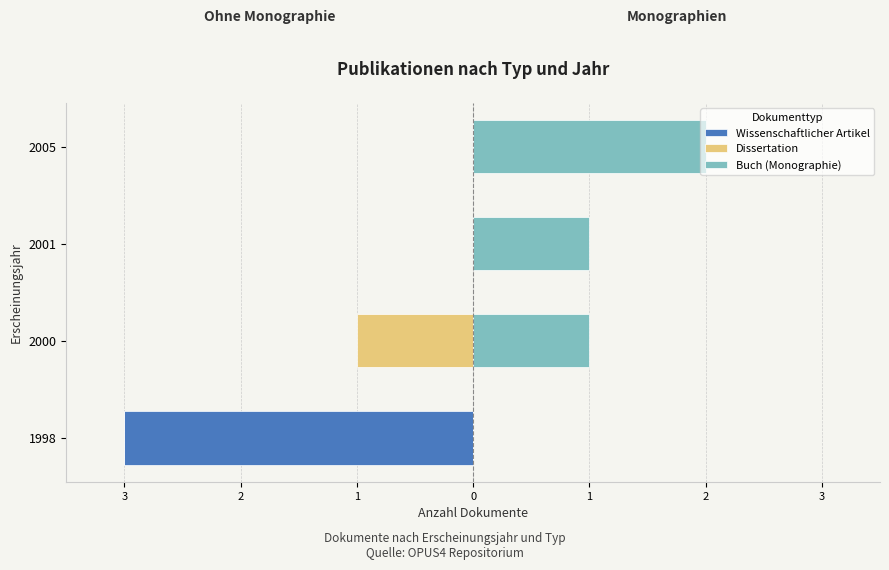

How many series are shown in this chart?

3